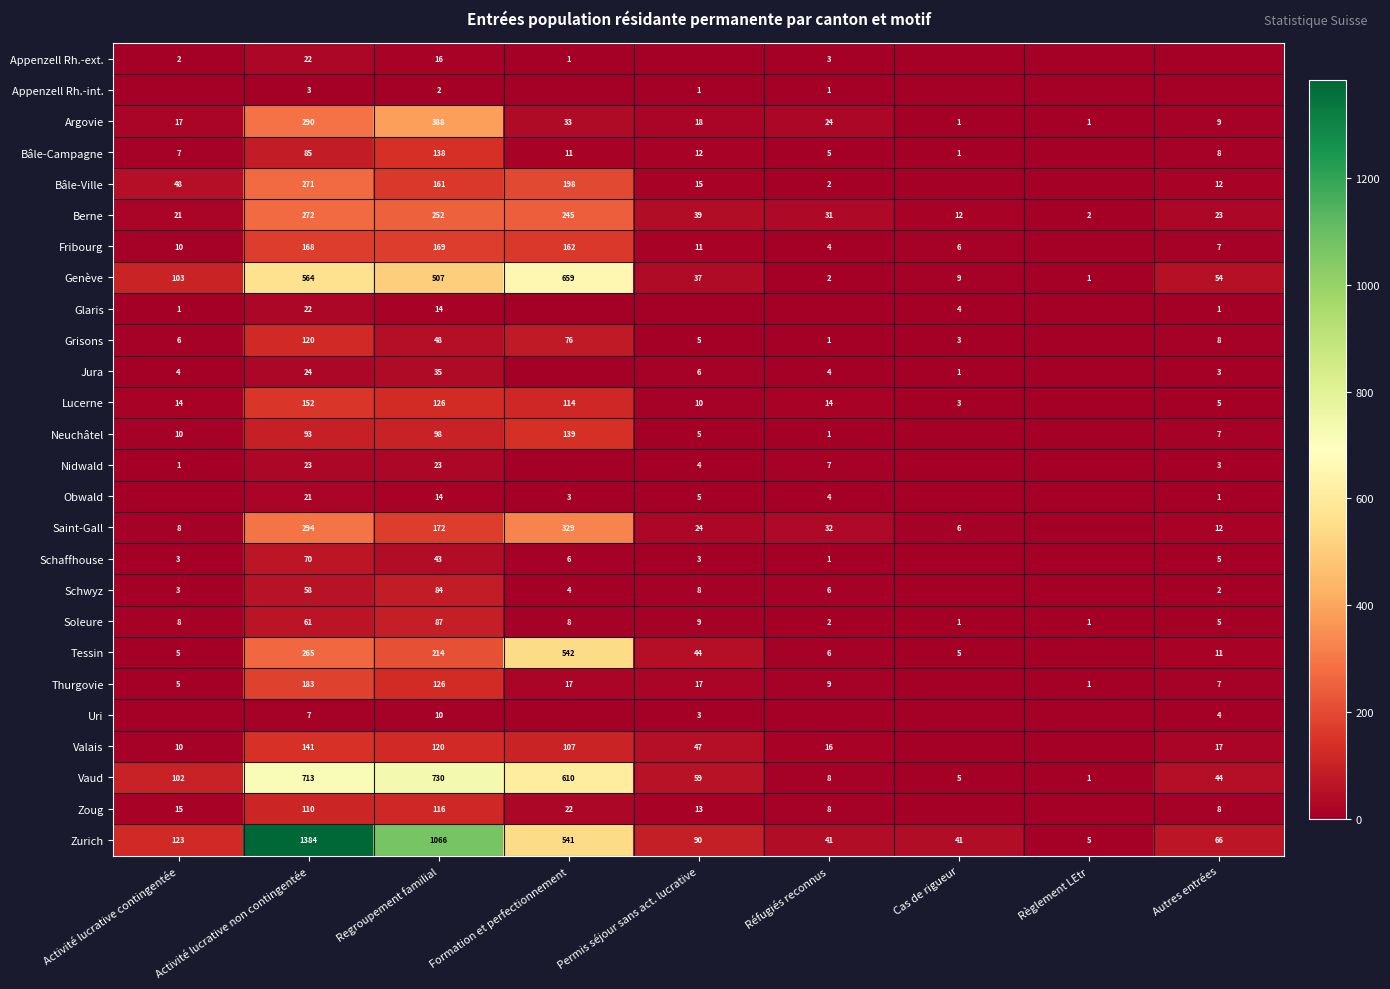

What is the sum of the Saint-Gall values at Permis séjour sans act. lucrative and Autres entrées?

36